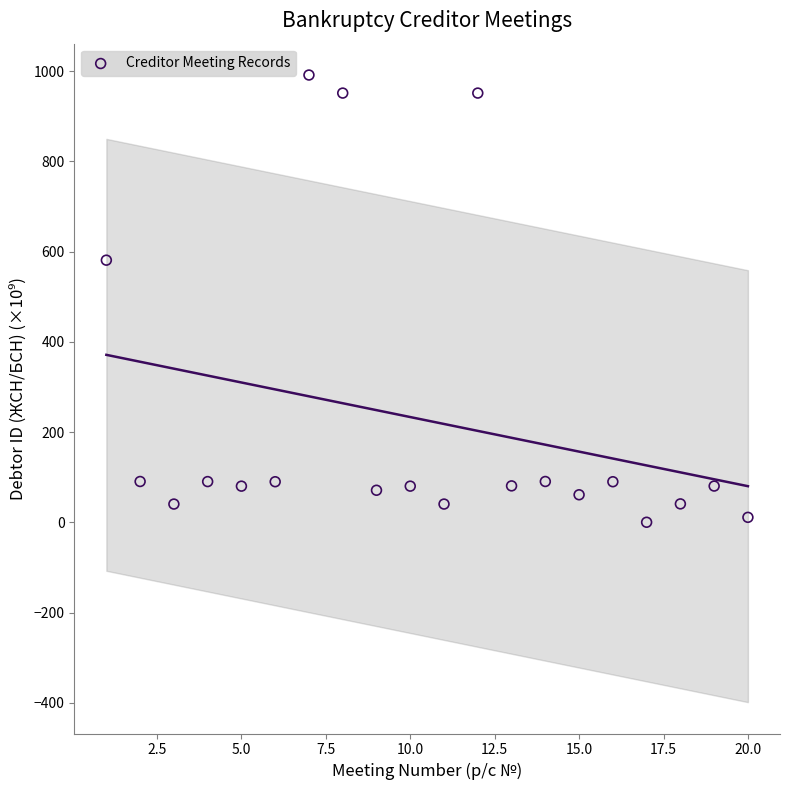

What is the range of X values (max minus min)?

19.0